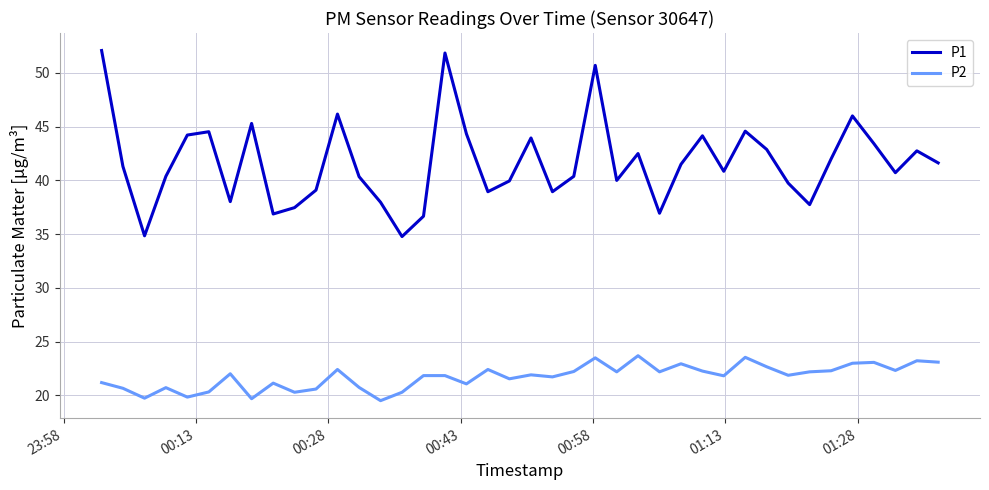

True or false: P2 and P1 intersect in this chart.

False